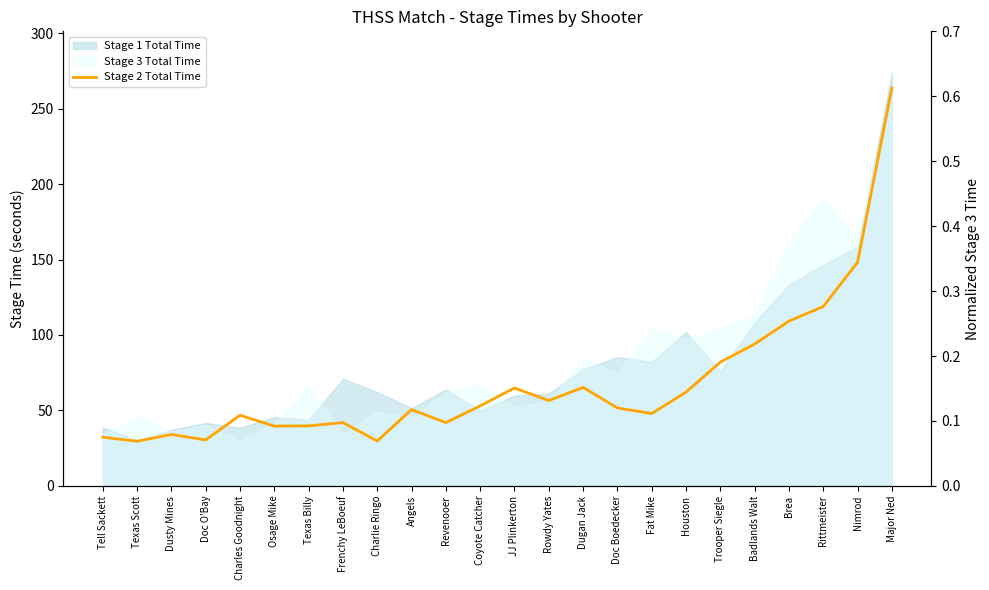

What is the label of the 8th point from the right?

Fat Mike